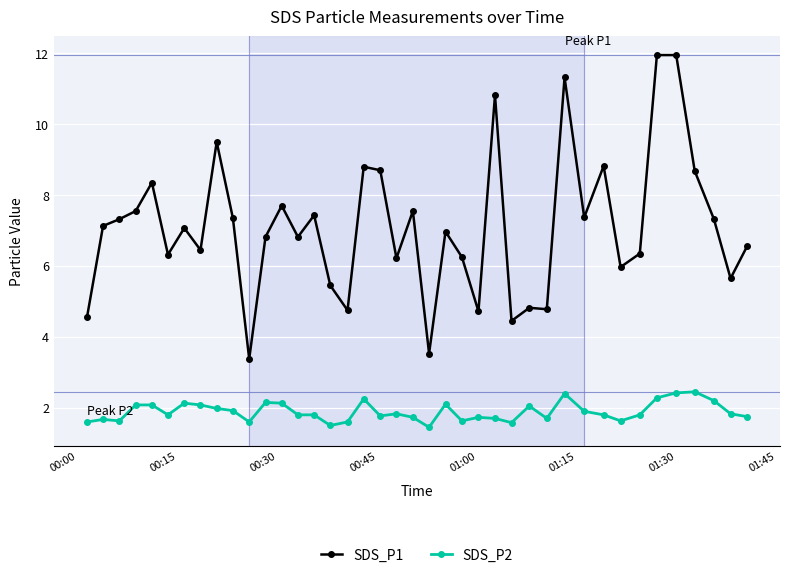

Does the chart display data point markers on the line(s)?

Yes